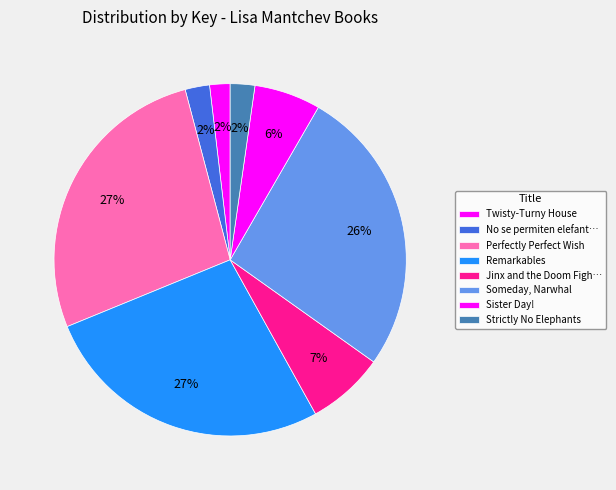

Is Sister Day! the majority of the pie?

No